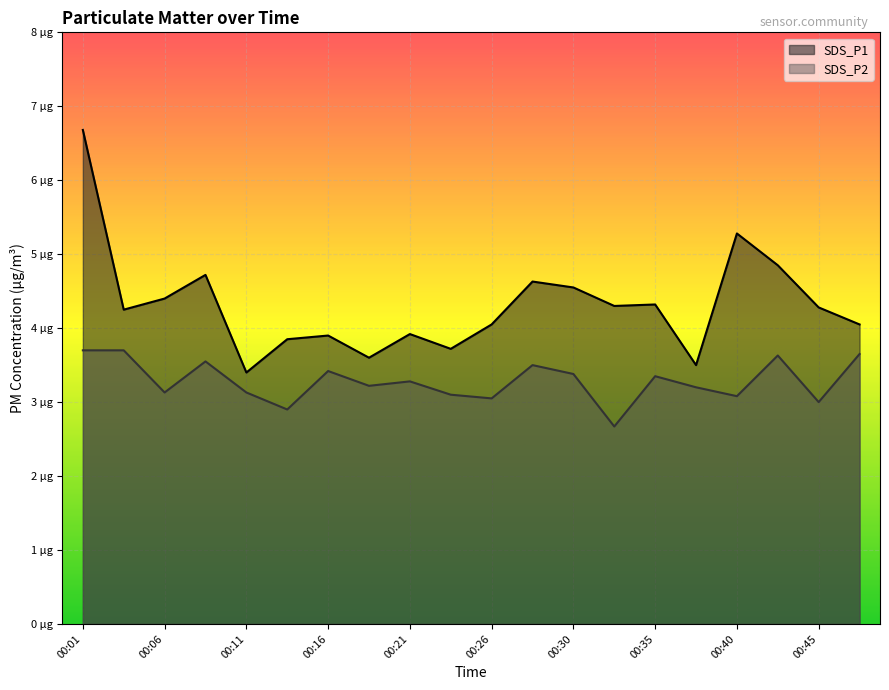

How many interior local valleys does the SDS_P2 series have?

7